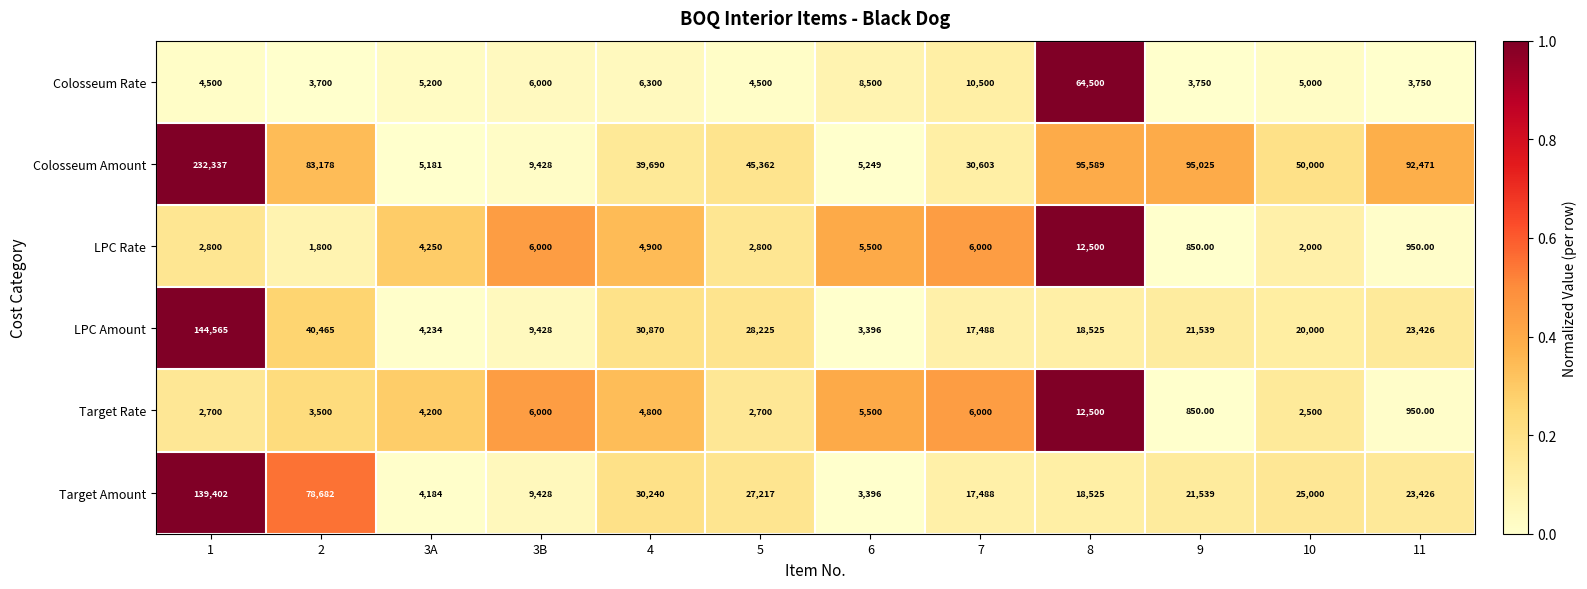

At which category is the sum across all series the highest?

1